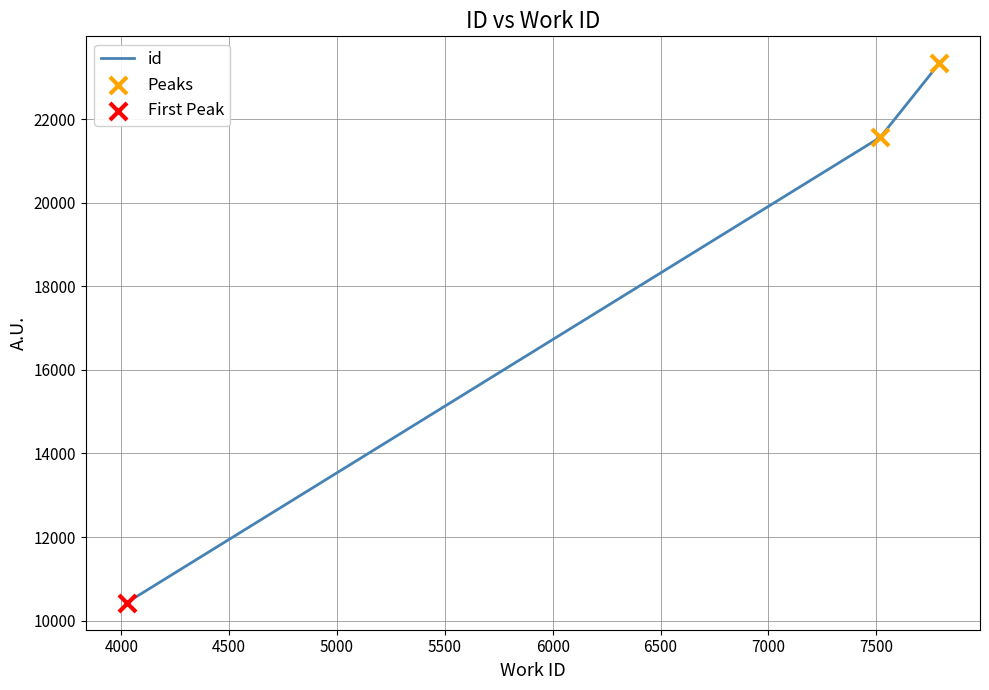

What is the difference between the maximum and minimum values?

12915